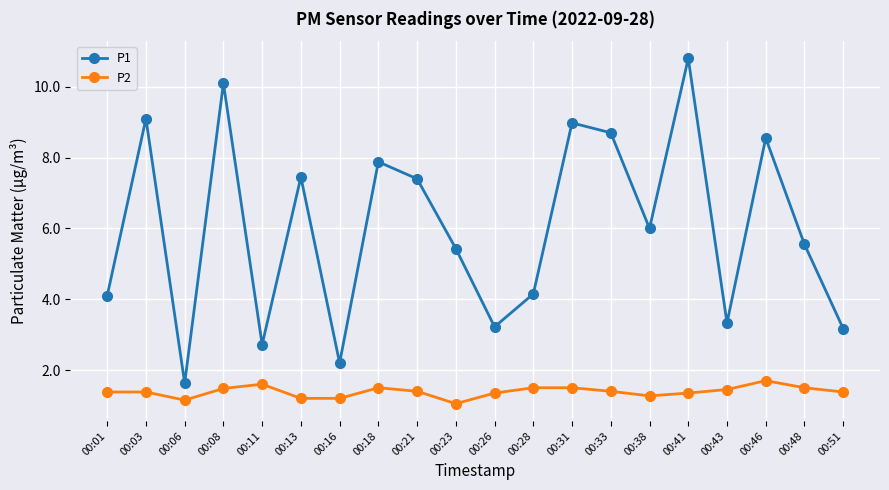

How many interior local valleys does the P1 series have?

6